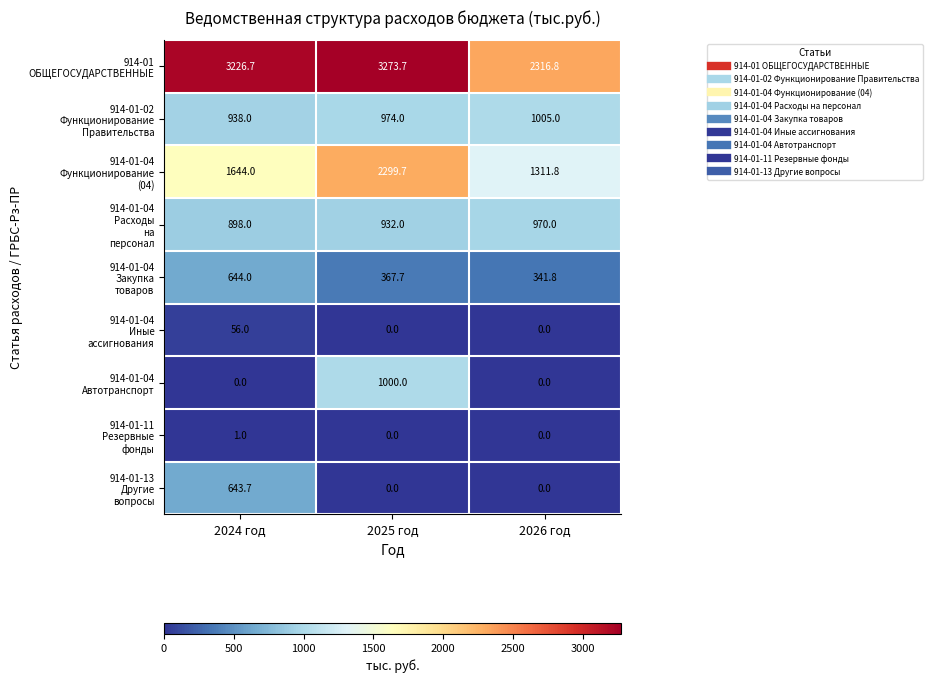

What is the total value across all series at 2024 год?

8051.4